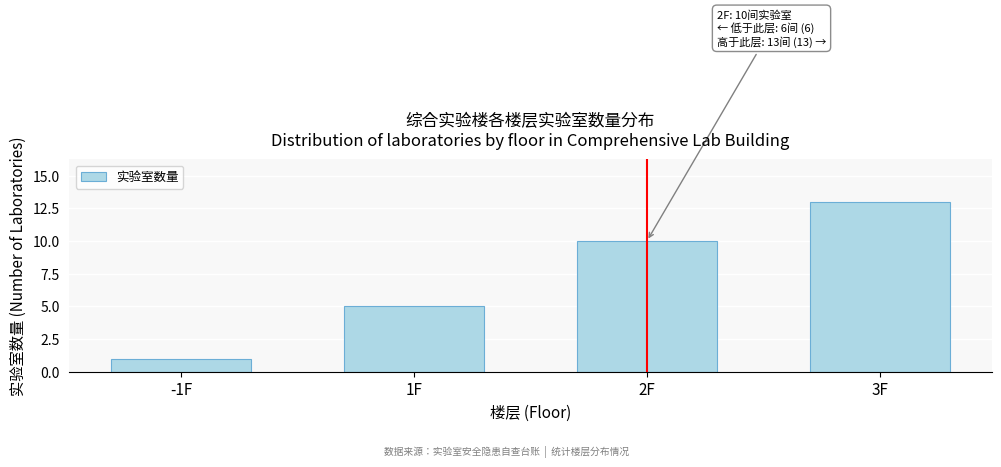

Reading left to right, extract all data points from this chart.

1	5	10	13